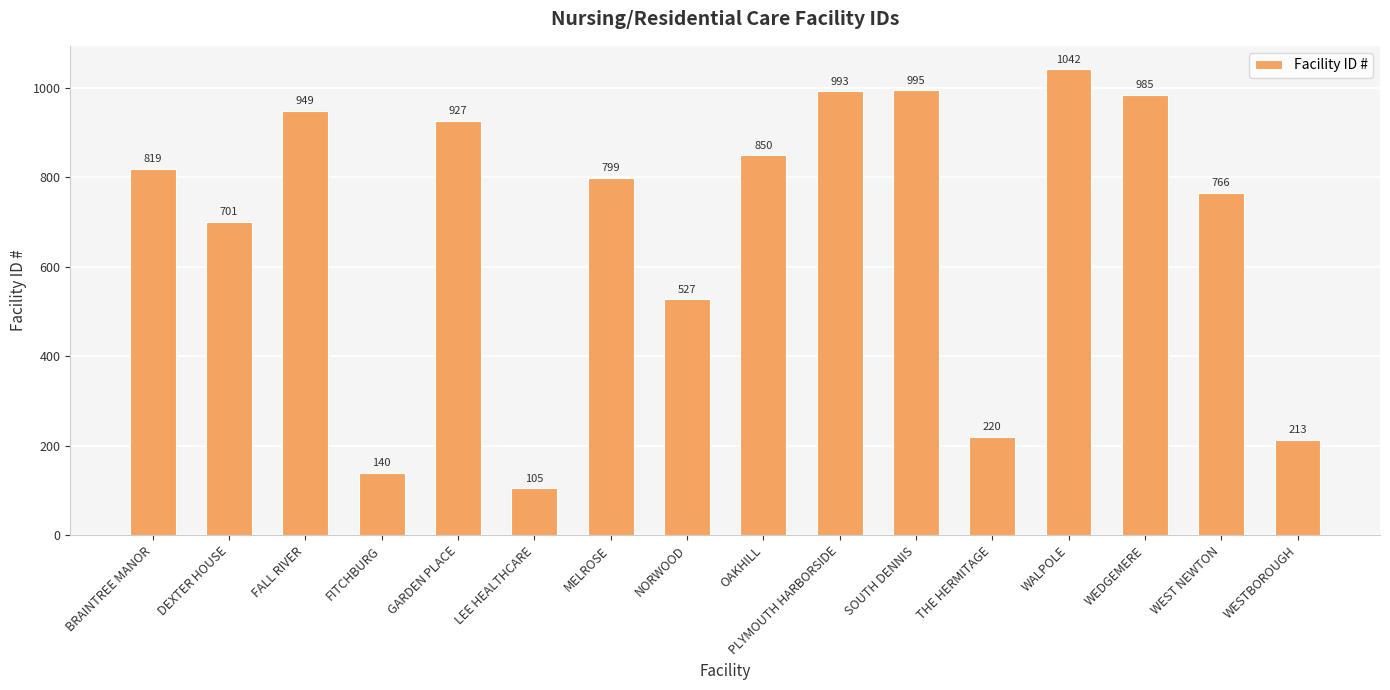

Are the bars grouped side by side (vs. stacked)?

No